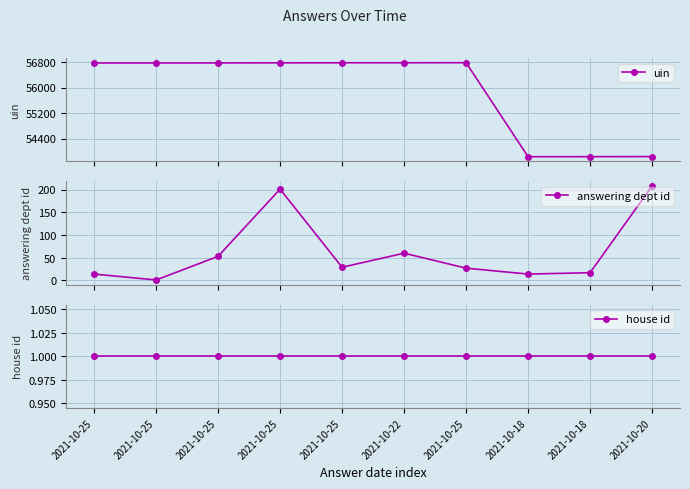

What is the lowest value of the house id series?

1